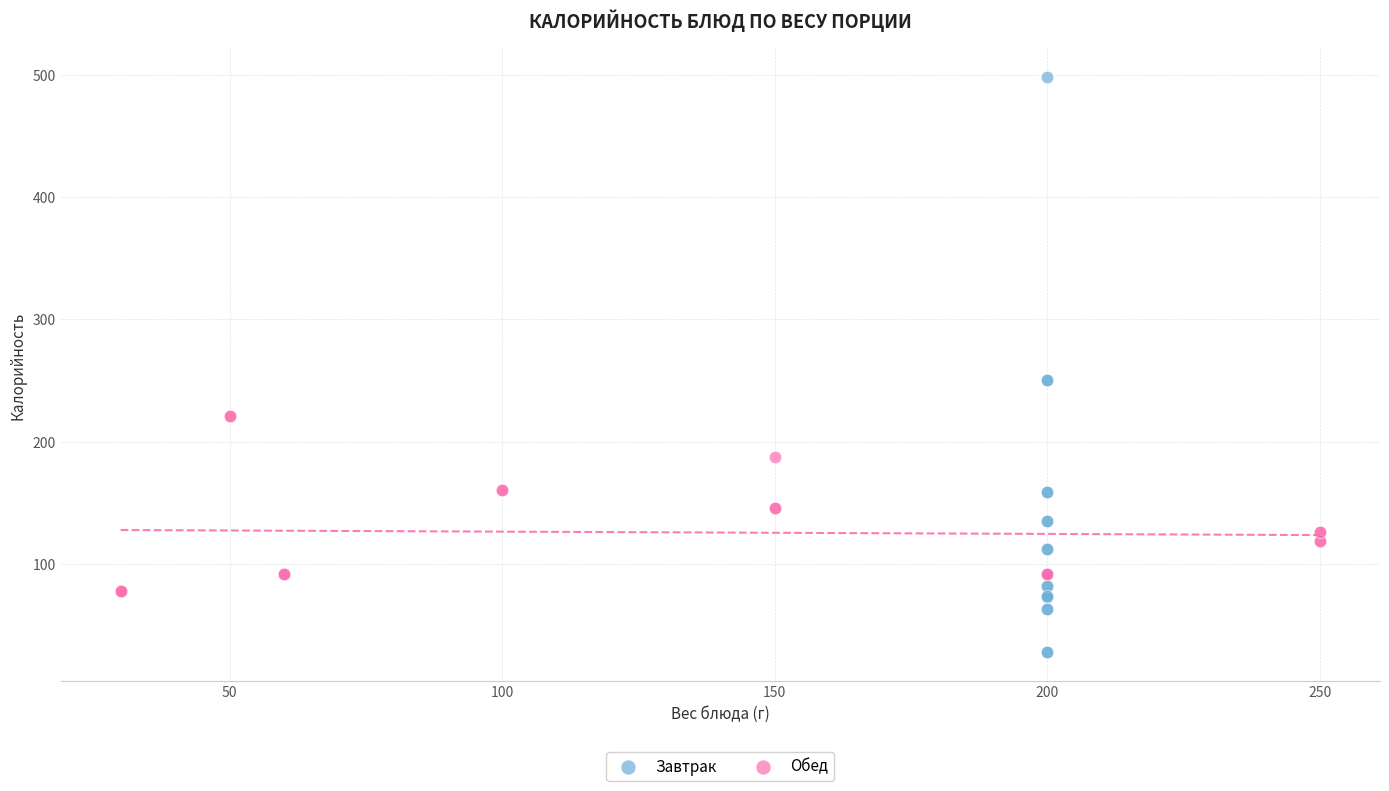

Which series contains the lowest Y value?

Завтрак